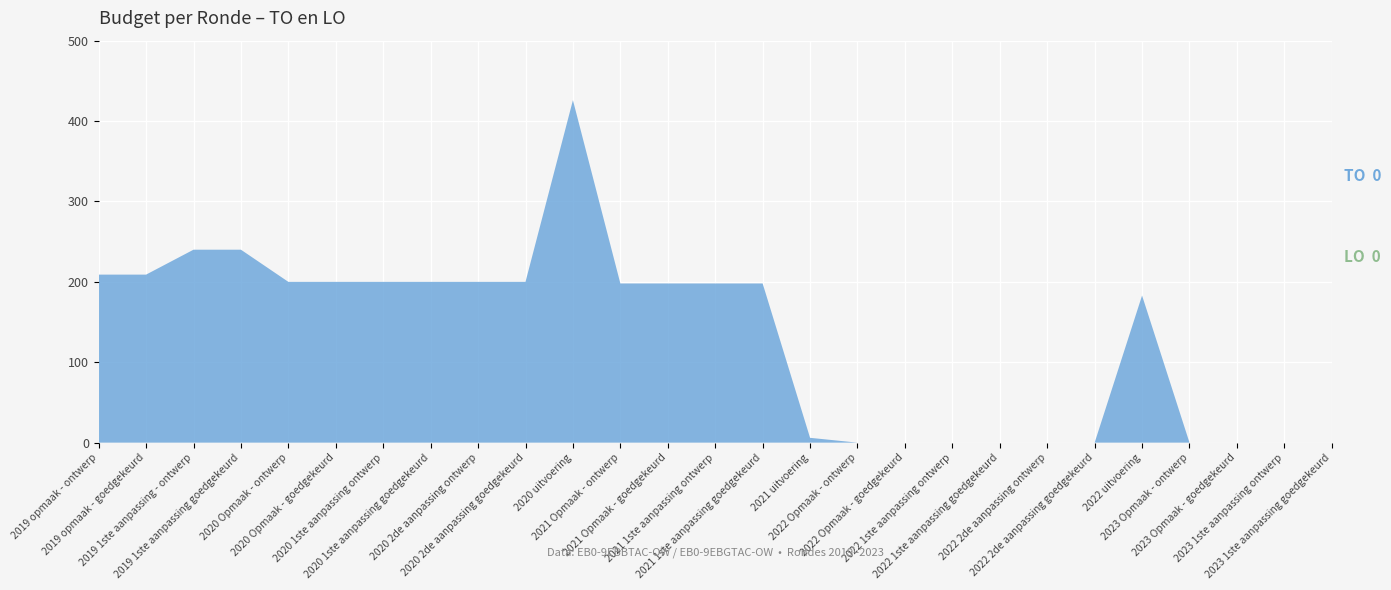

Between 2023 Opmaak - ontwerp and 2019 1ste aanpassing goedgekeurd, which is larger?

2019 1ste aanpassing goedgekeurd